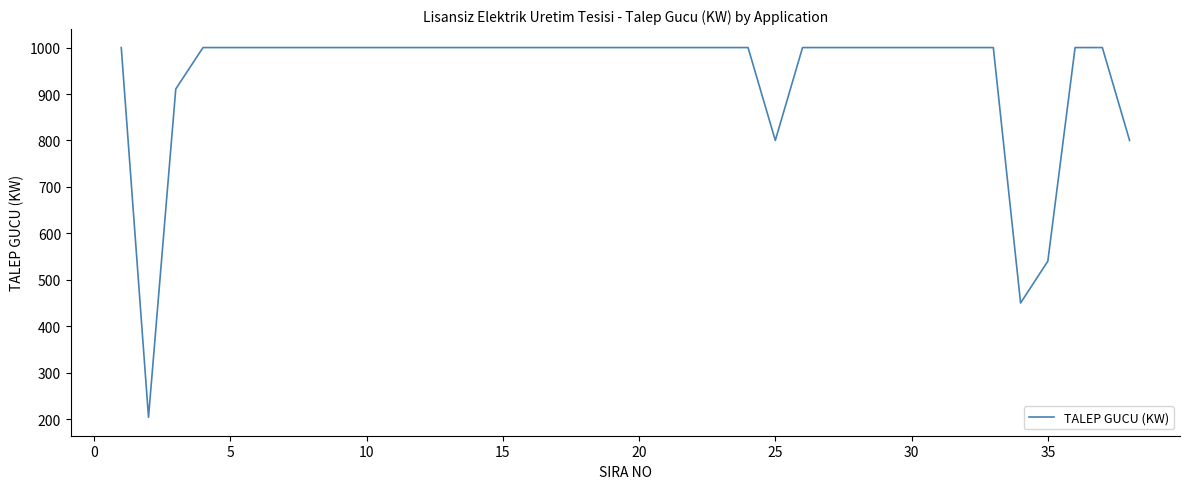

What is the minimum value shown in the chart?

204.0